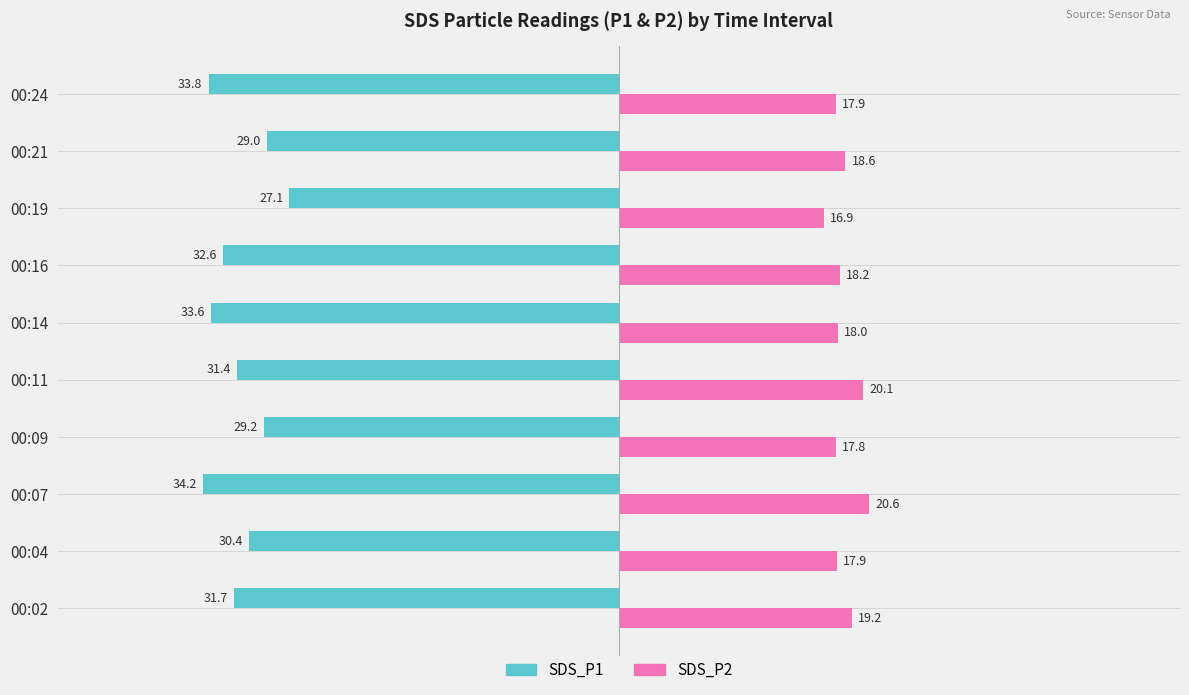

List the series in order of their overall mean, highest first.

SDS_P2, SDS_P1